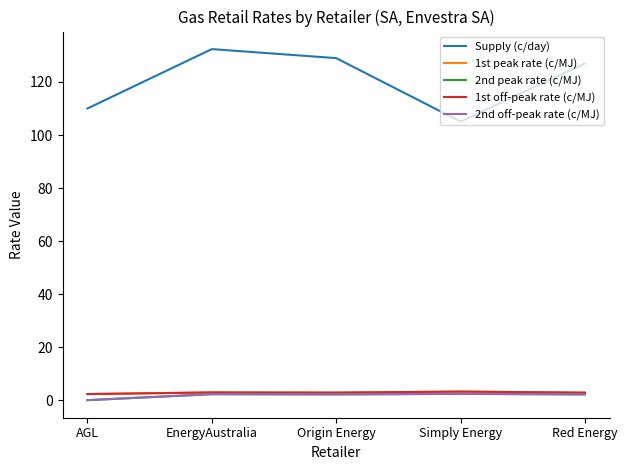

Does the chart display data point markers on the line(s)?

No